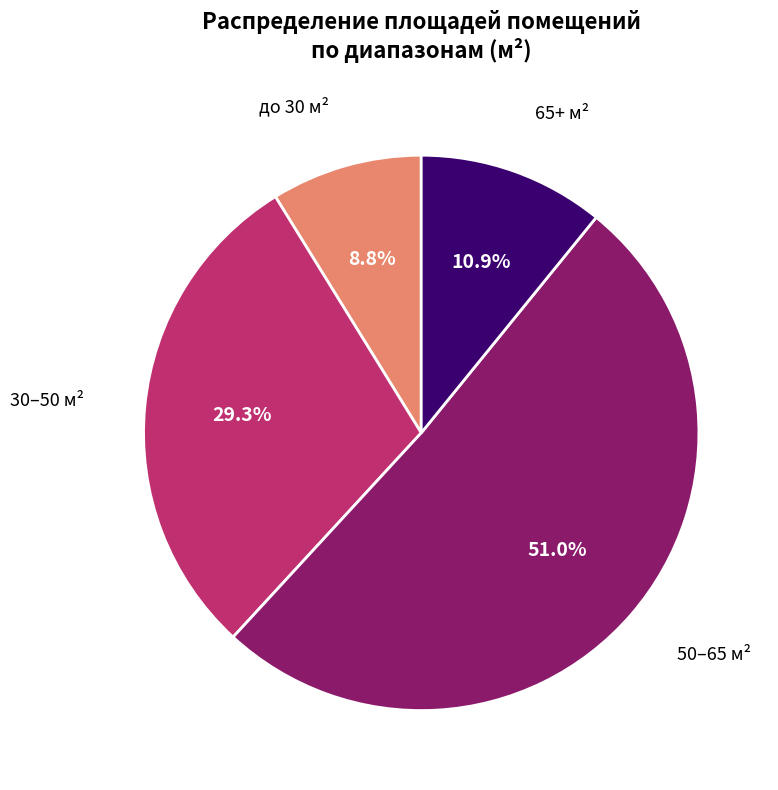

How much of the chart is everything except 65+ м²?

89.1%